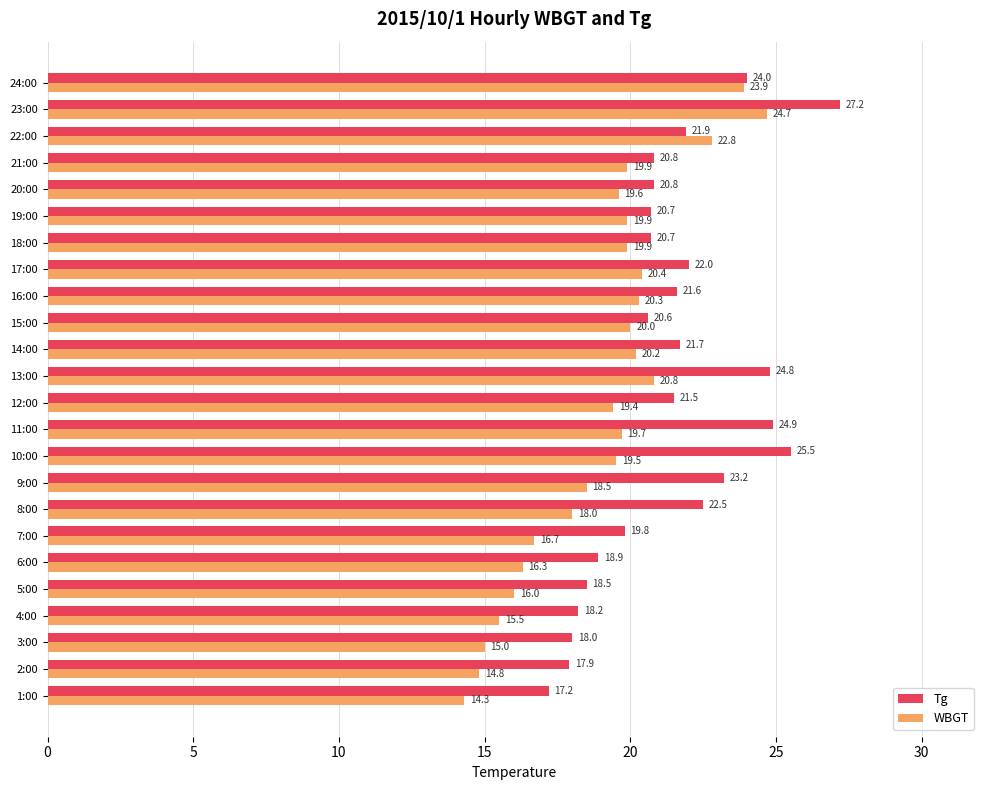

What is the spread (max minus min) of values at 2:00?

3.1